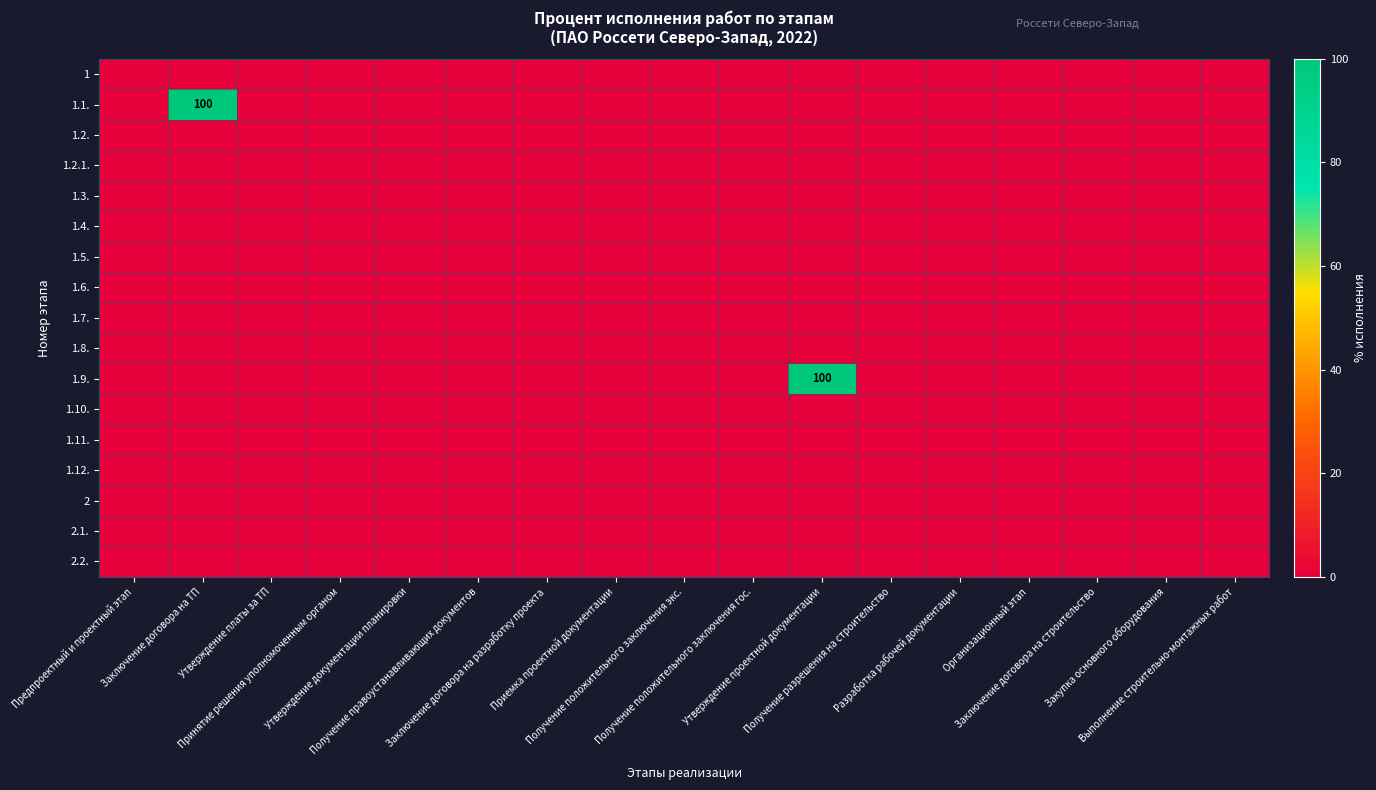

How many categories are shown in the chart?

17